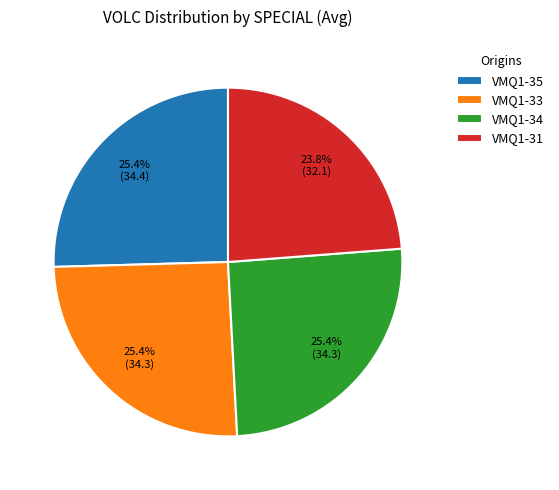

Combined, do VMQ1-33 and VMQ1-34 account for over 50%?

Yes